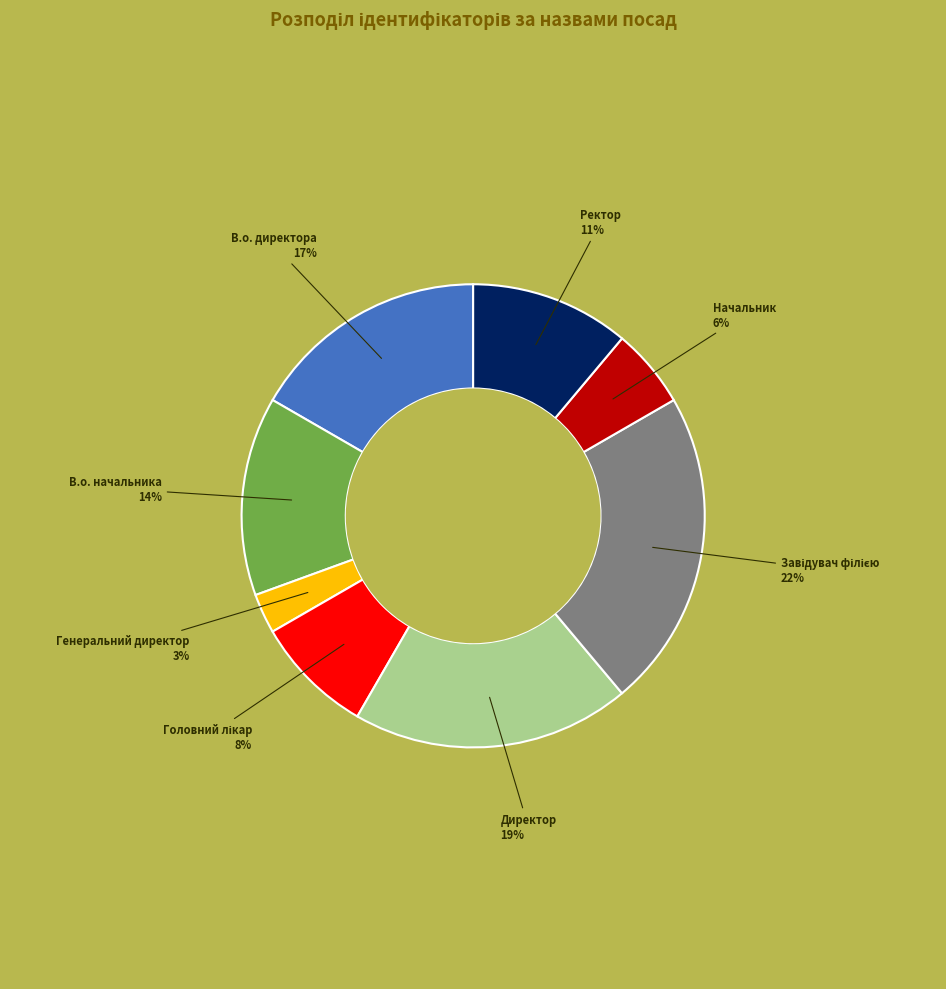

To the nearest percent, what is the average slice percentage?

12%